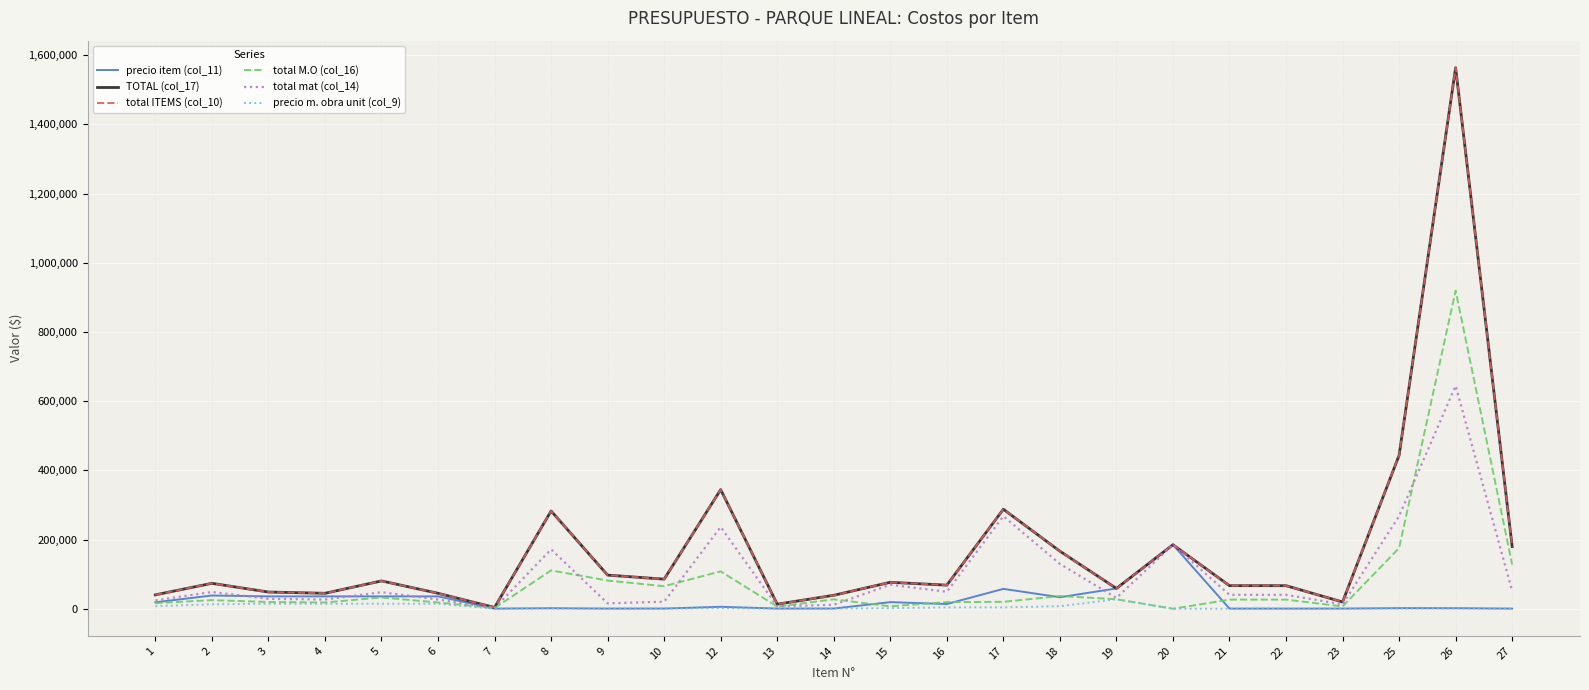

The value of precio item (col_11) at 19 is 58750.0. True or false?

True